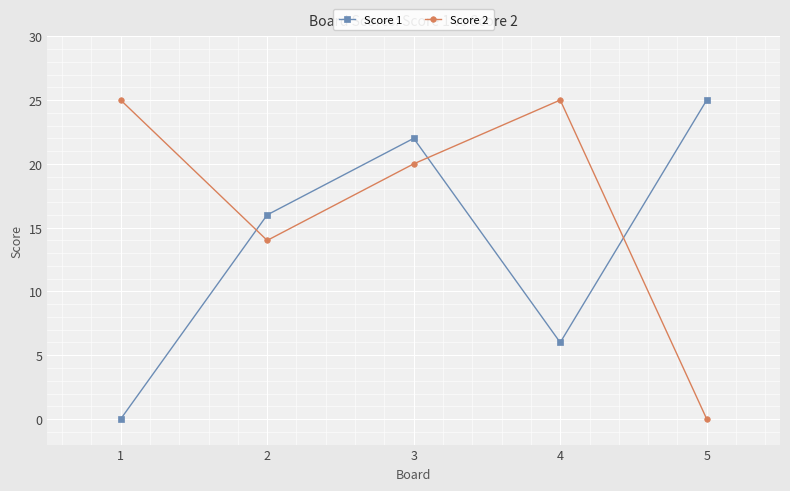

Rank the series at 1 from highest to lowest value.

Score 2, Score 1